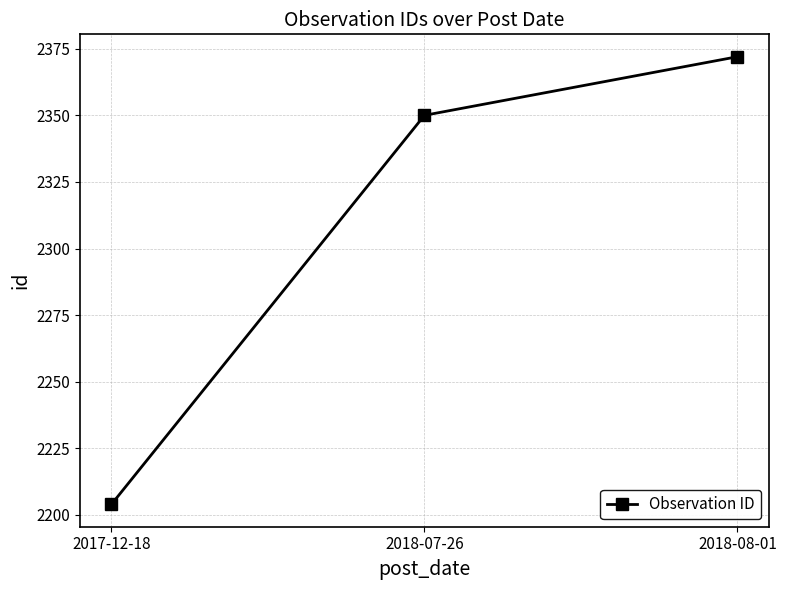

What is the change in value from 2017-12-18 to 2018-07-26?

+146